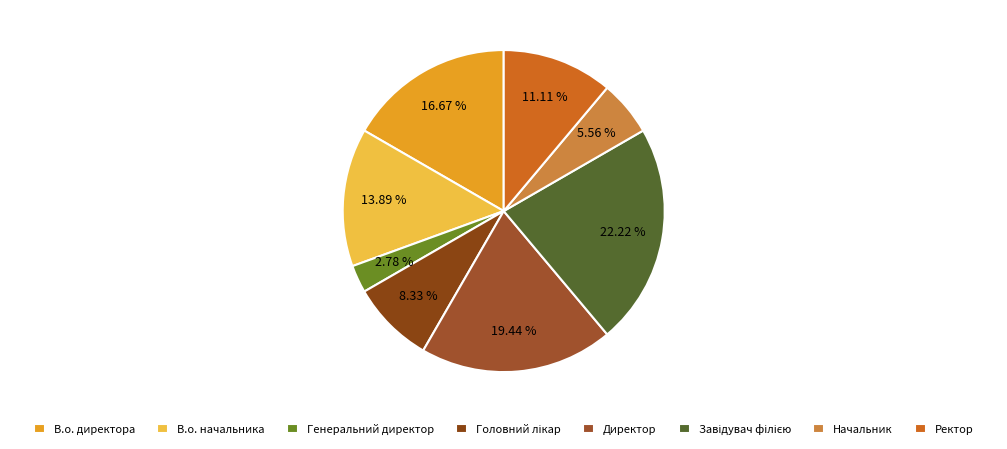

Is there a majority slice in this chart?

No